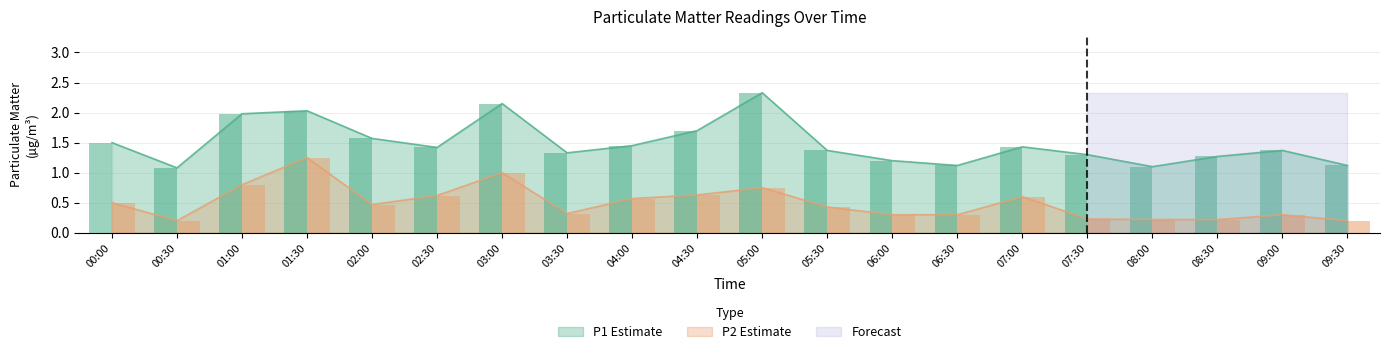

List the labels in order of P1 bar value, largest first.

05:00, 03:00, 01:30, 01:00, 04:30, 02:00, 00:00, 04:00, 07:00, 02:30, 05:30, 09:00, 03:30, 07:30, 08:30, 06:00, 06:30, 09:30, 08:00, 00:30